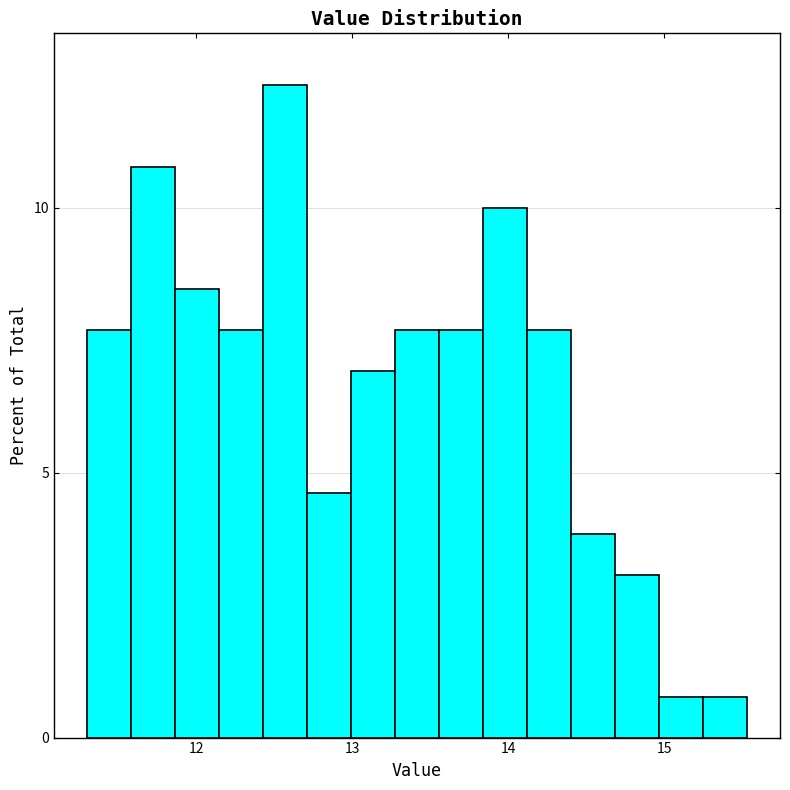

Around what value on the x-axis is the tallest bar? Give the approximate position of its centre, as read against the axis.

12.6